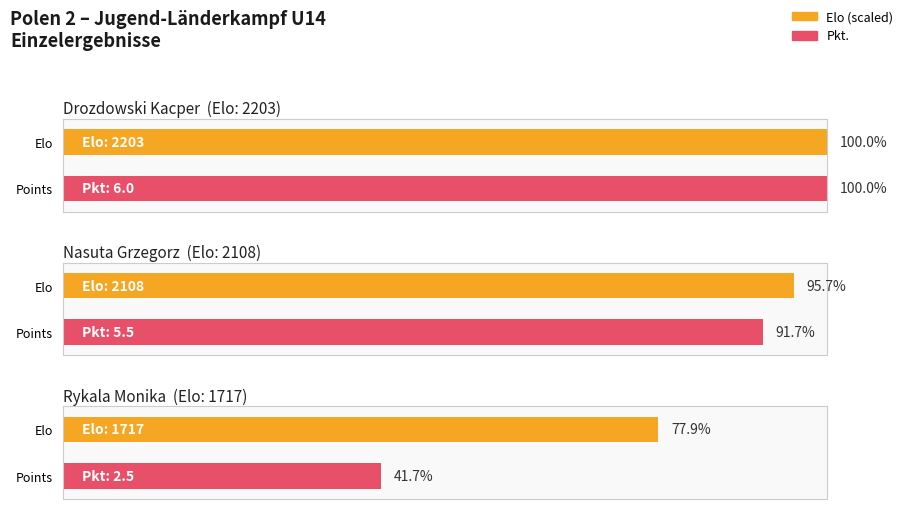

Which label corresponds to the smallest value in the chart?

Rykala Monika